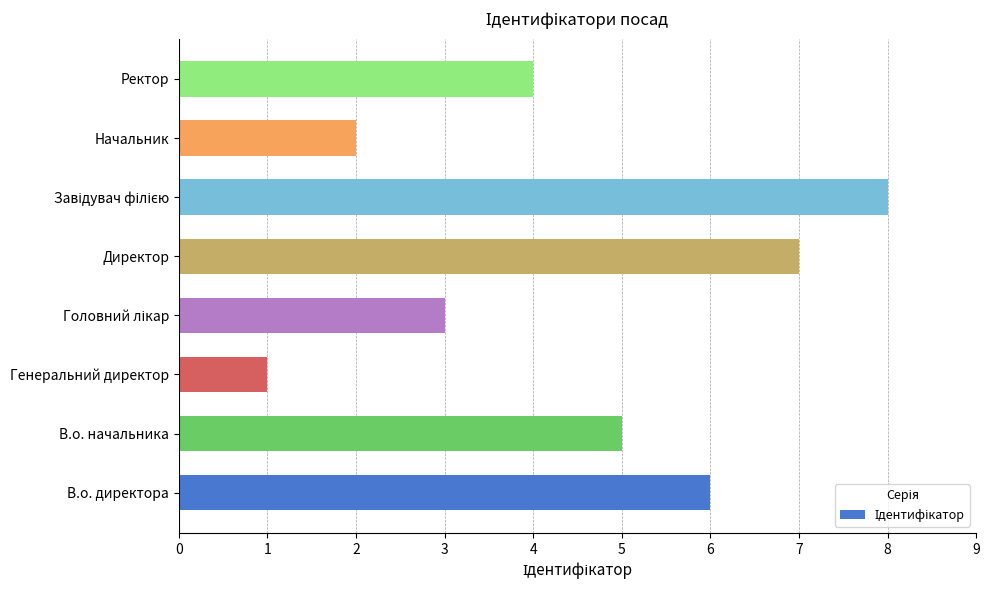

What is the smallest value displayed?

1